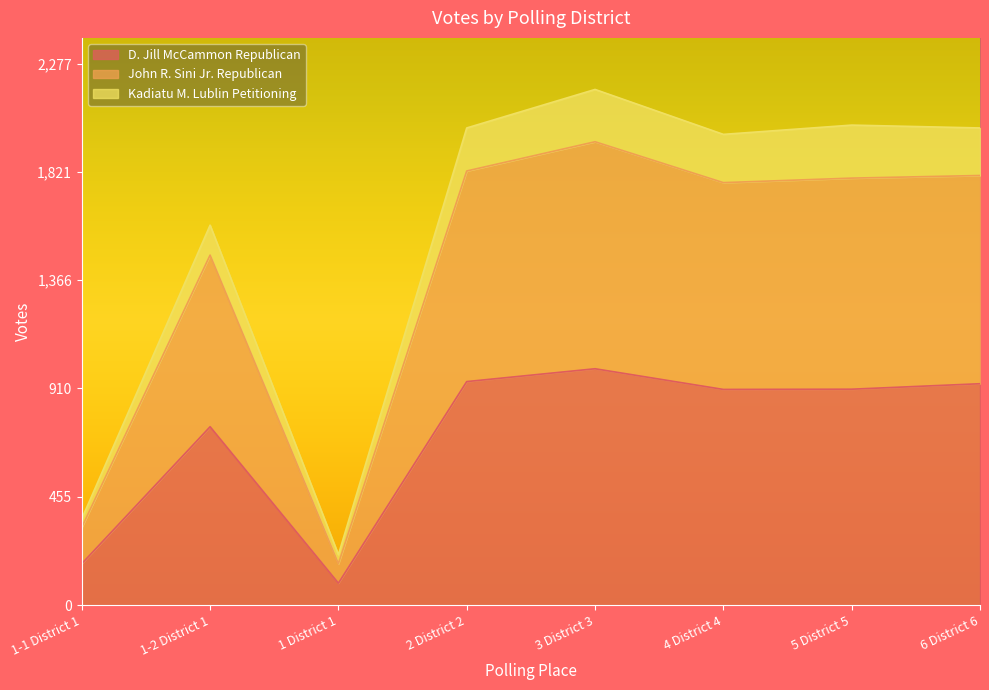

At which category does D. Jill McCammon Republican reach its first local valley?

1 District 1